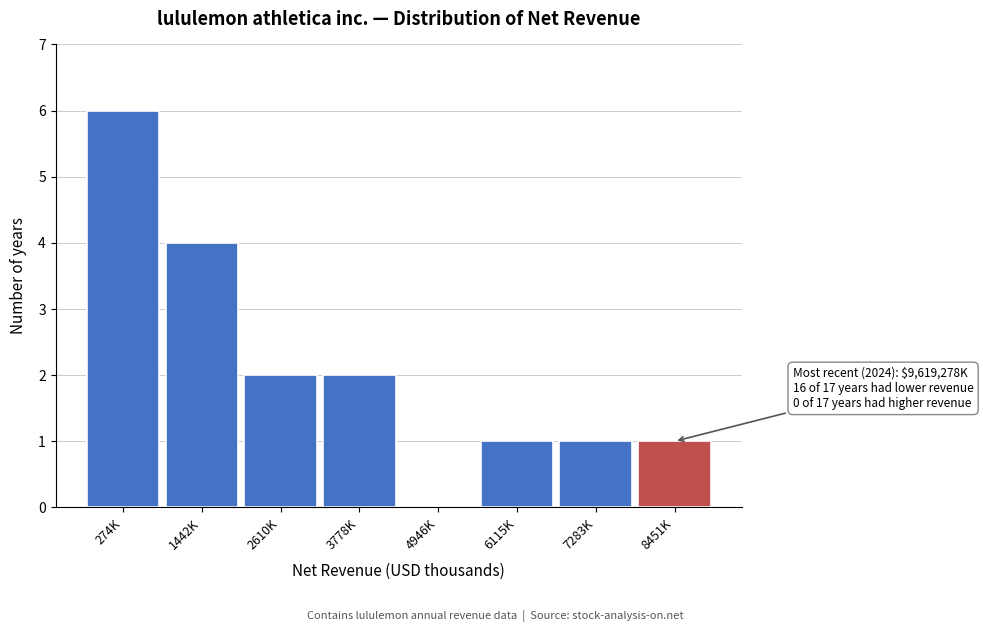

Reading right to left, list all the values displayed in this chart.

8451K=1	7283K=1	6115K=1	4946K=0	3778K=2	2610K=2	1442K=4	274K=6